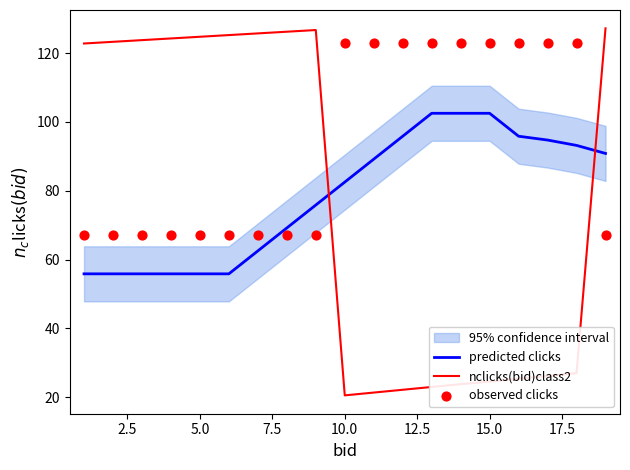

Which series reaches the minimum Y coordinate?

nclicks(bid)class2